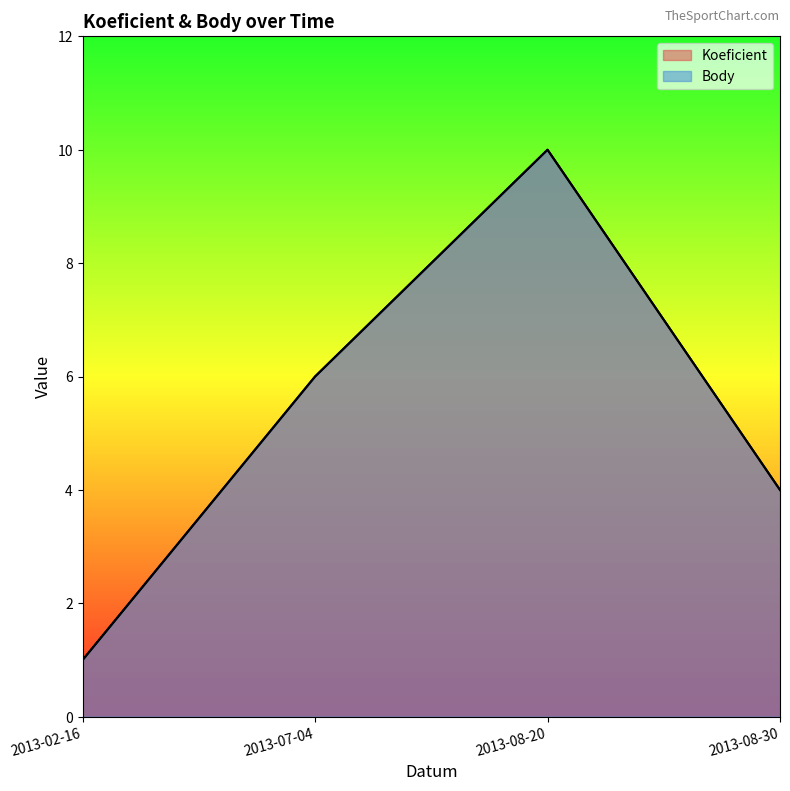

What is the approximate value of Body at 2013-08-30?

4